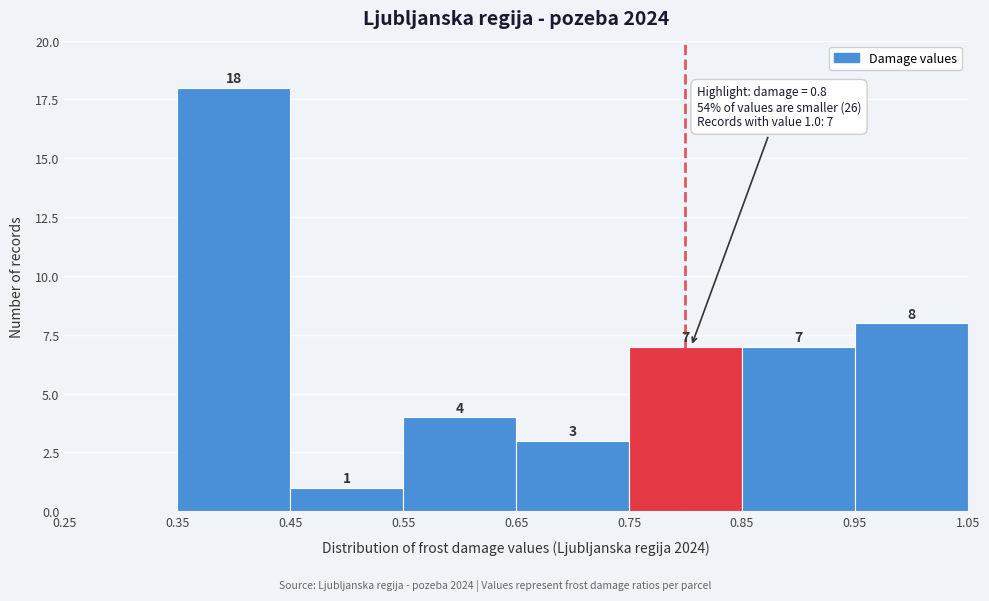

Which range on the x-axis has the tallest bar?

0.35 to 0.45